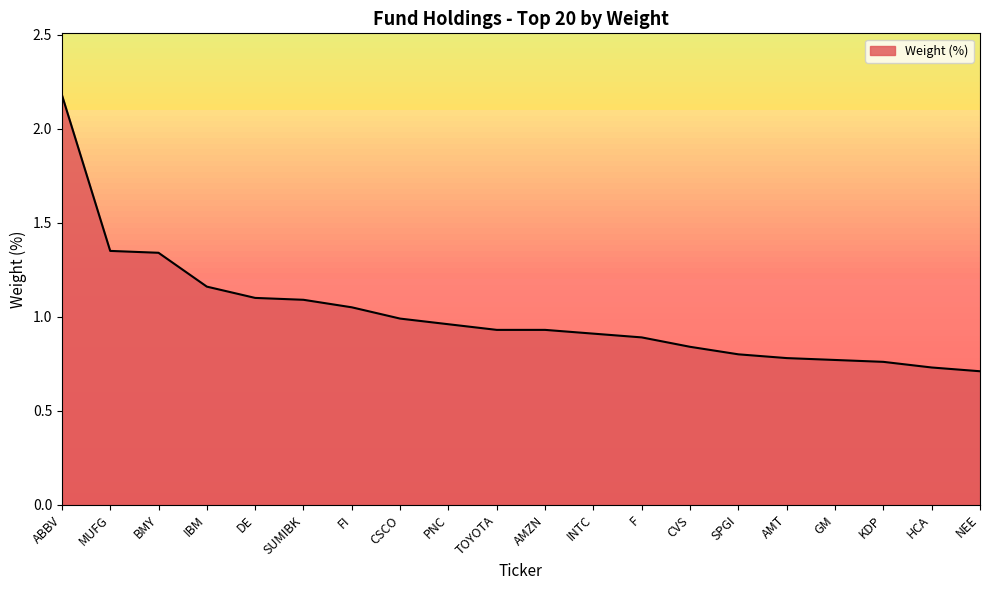

True or false: the data shows 1.6 at SUMIBK.

False